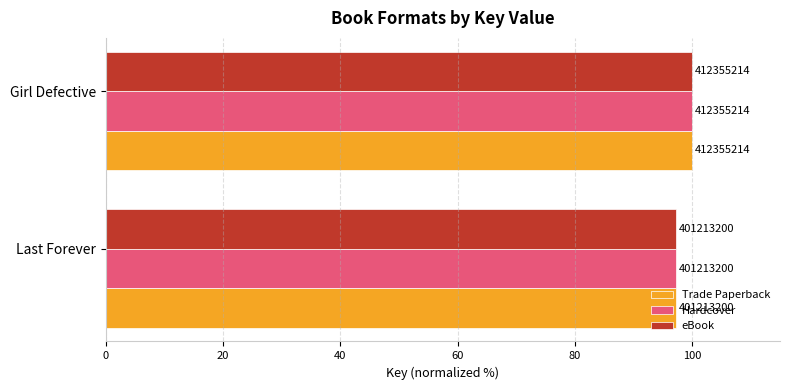

What are all the series names shown in the legend?

Trade Paperback, Hardcover, eBook